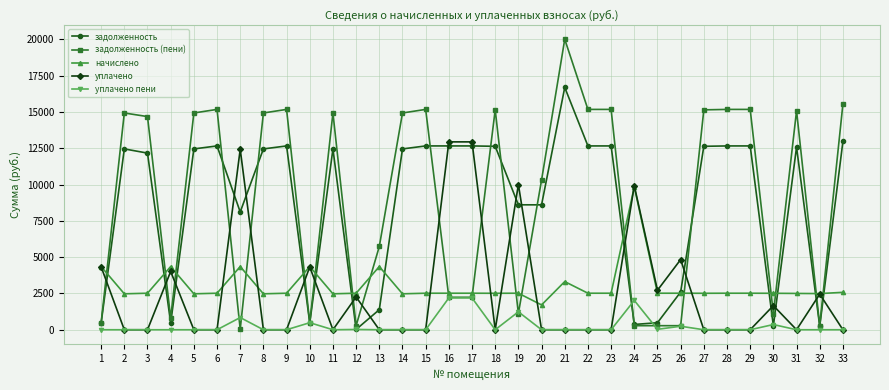

What is the total value across all series at 4?

9626.9